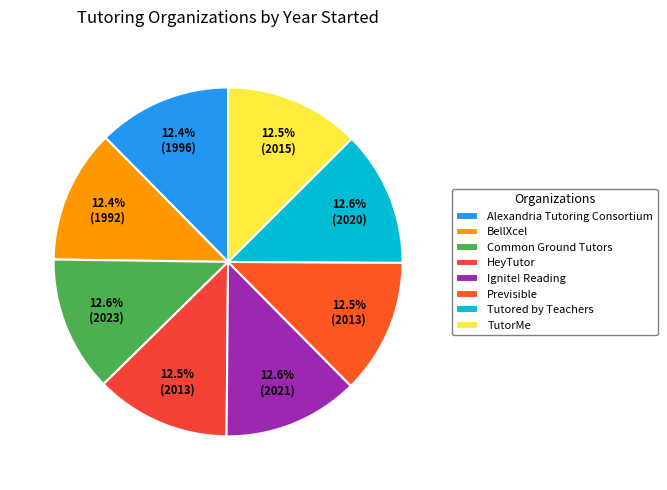

Is there a majority slice in this chart?

No